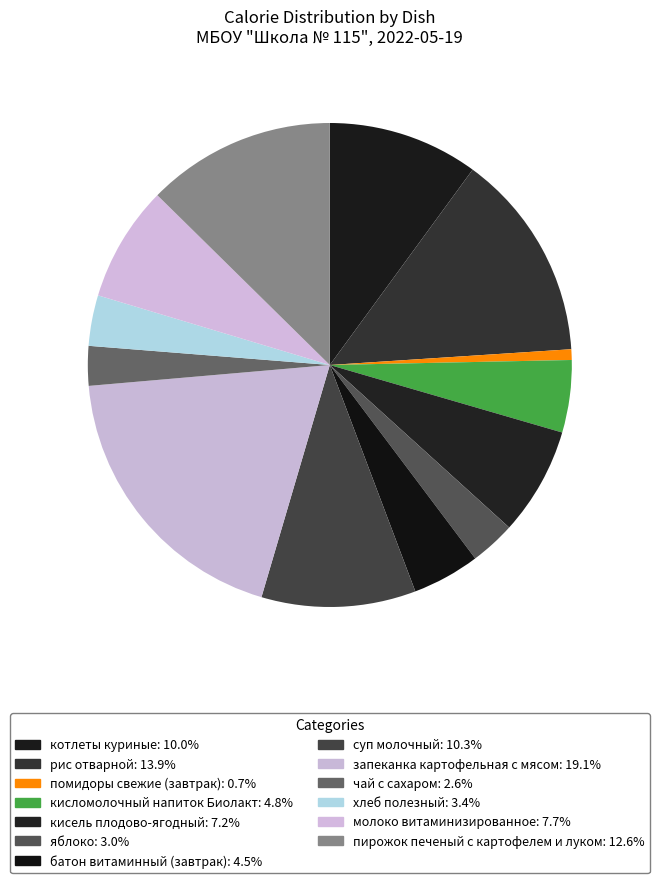

To the nearest percent, what is the combined percentage of кисель плодово-ягодный and запеканка картофельная с мясом?

26%